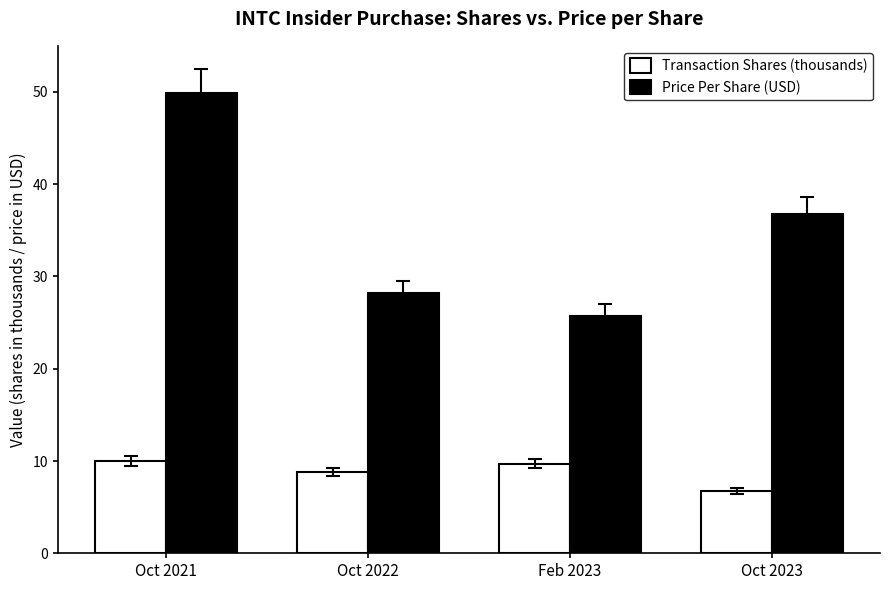

Rank the categories by Price Per Share (USD) value from highest to lowest.

Oct 2021, Oct 2023, Oct 2022, Feb 2023